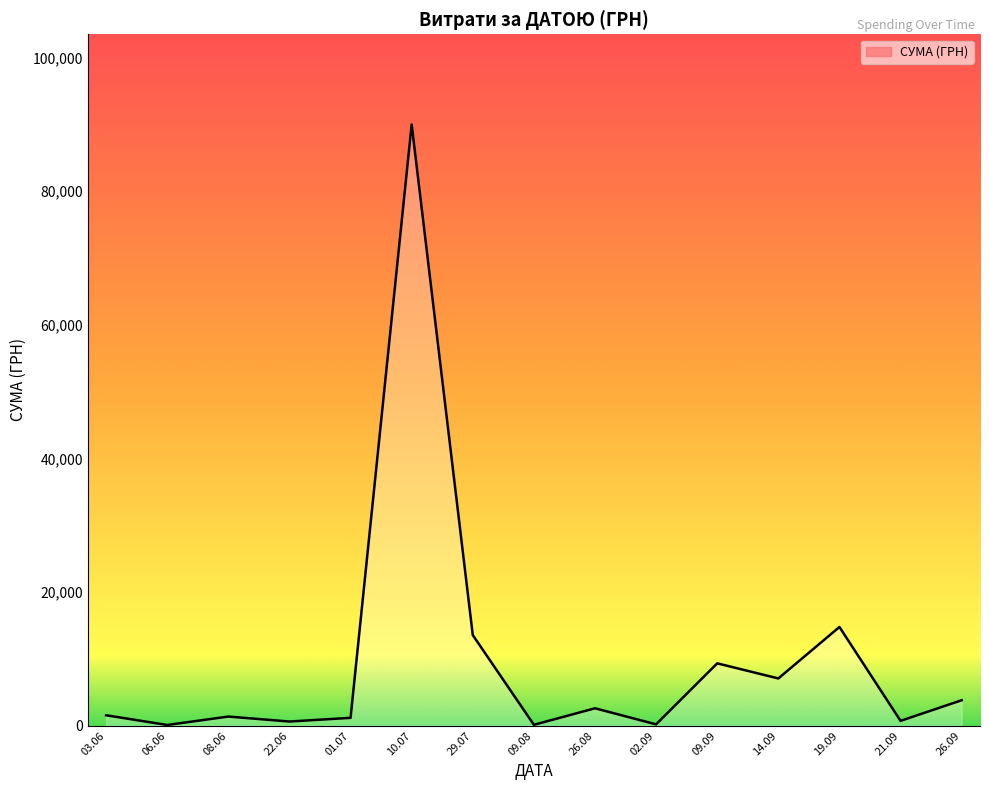

What is the greatest value displayed?

90000.0